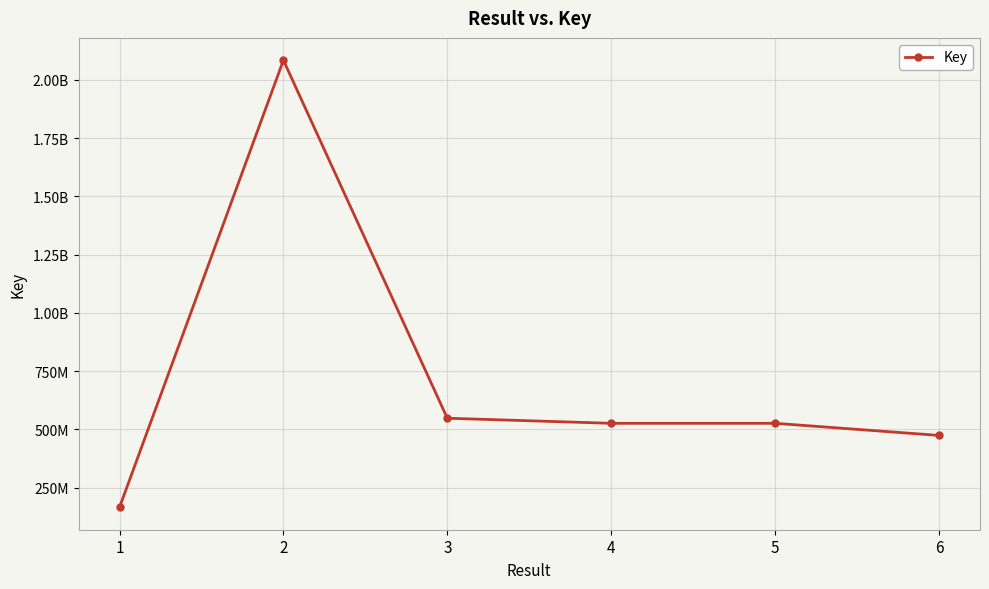

What is the value of the 1st point from the left?

164969301